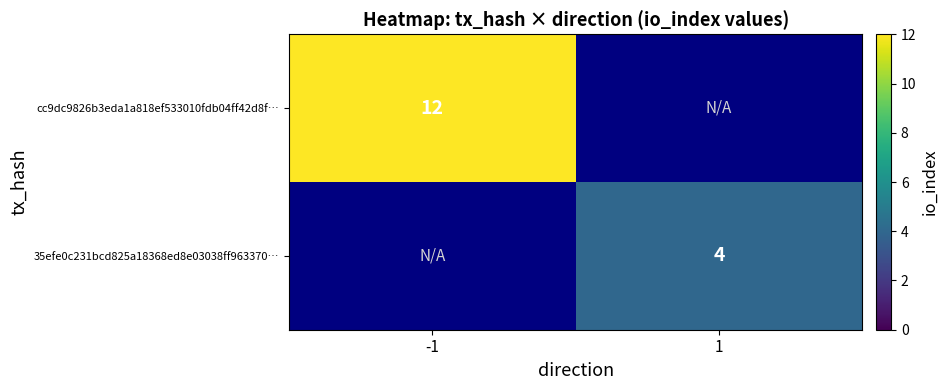

The value of cc9dc9826b3eda1a818ef533010fdb04ff42d8f… at -1 is 18. True or false?

False